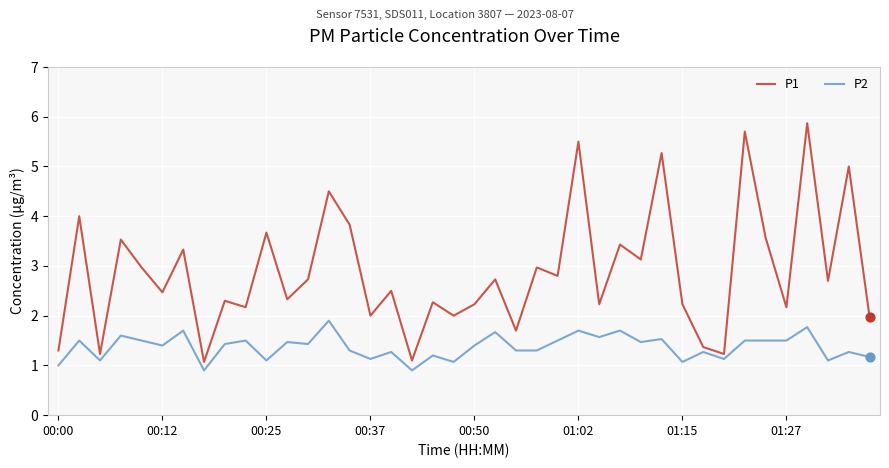

Which series has the largest range (max minus min)?

P1